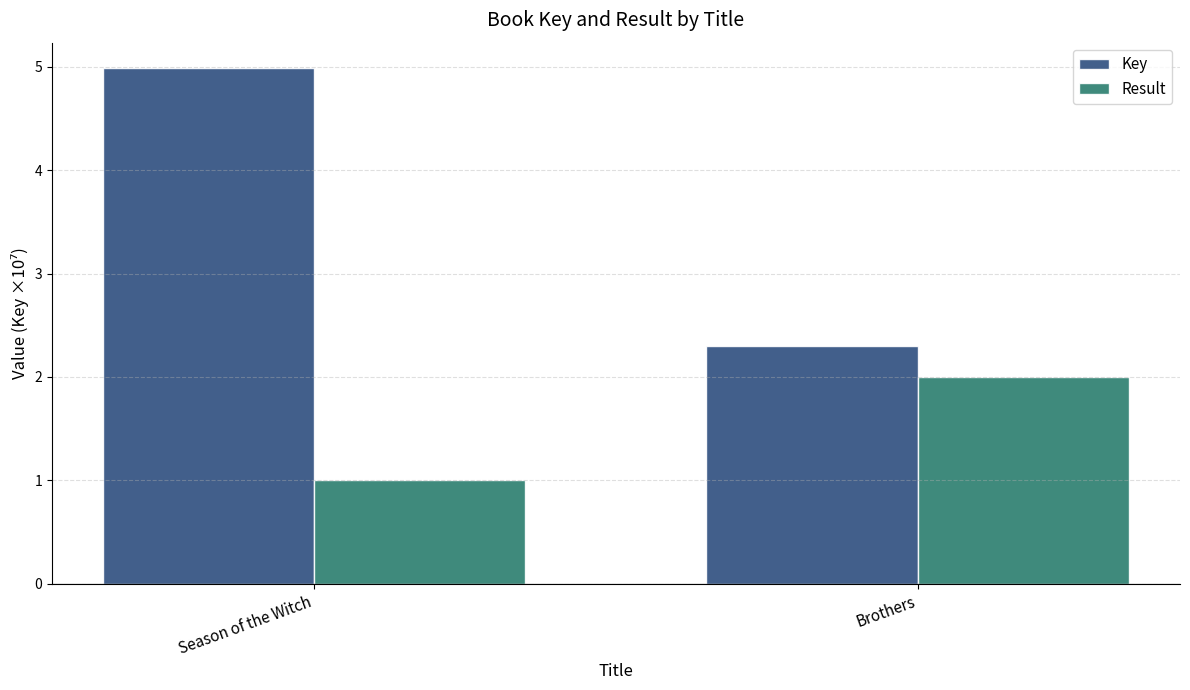

Where is Result nearest to the value 1?

Season of the Witch